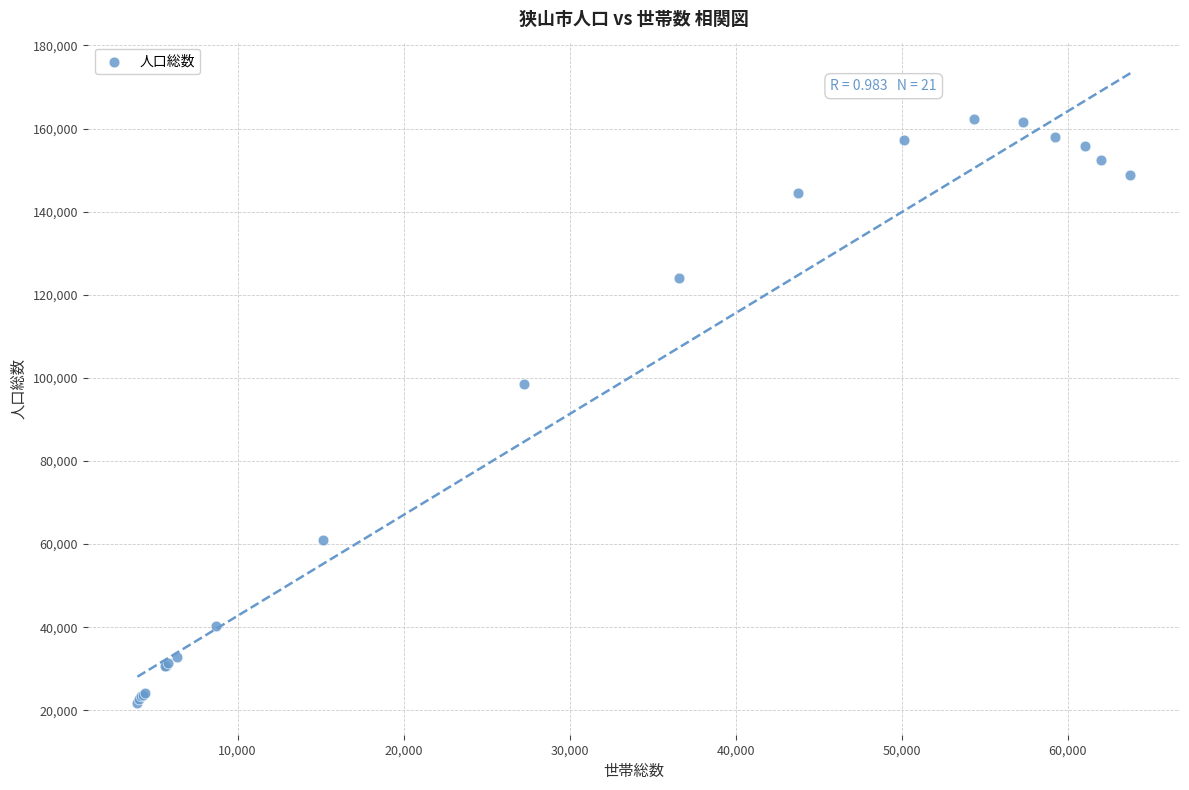

What Y value in the scatter plot is closest to 91976?

98548